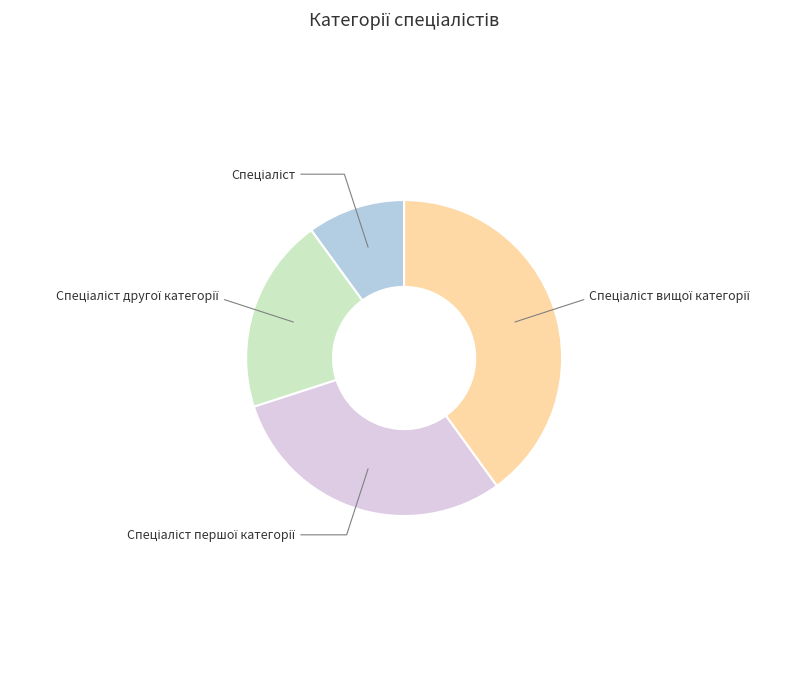

How many slices are in this pie chart?

4